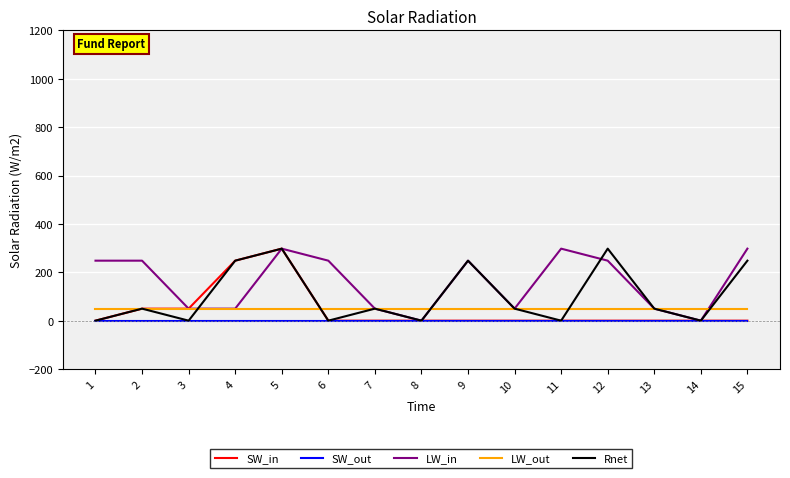

What is the maximum value shown in the chart?

297.7